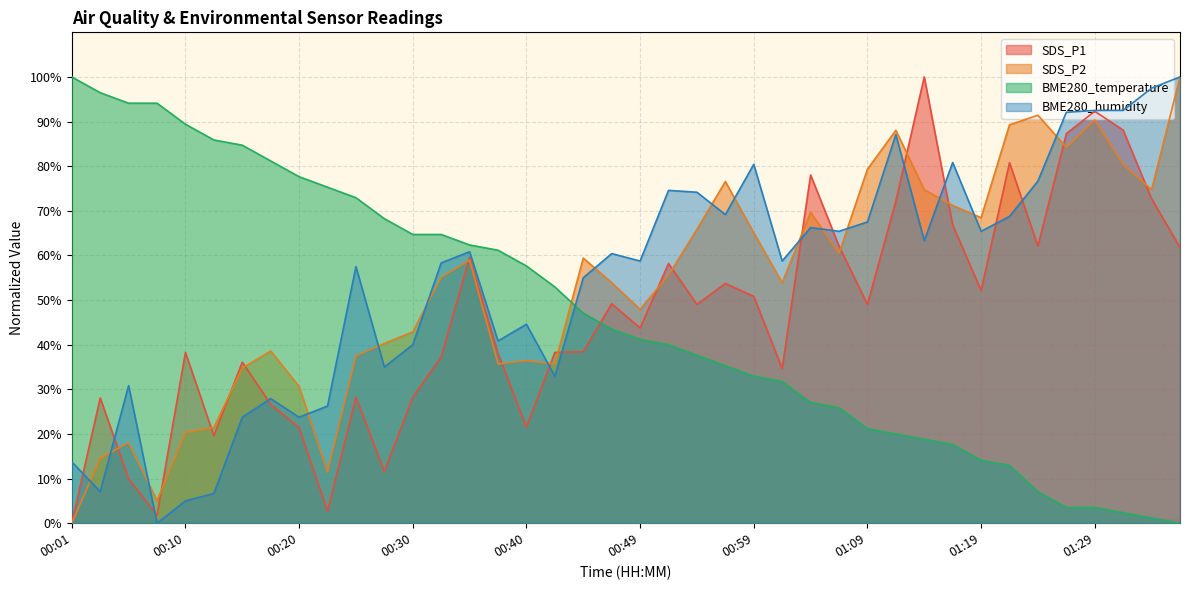

How many lines are shown in the chart?

4